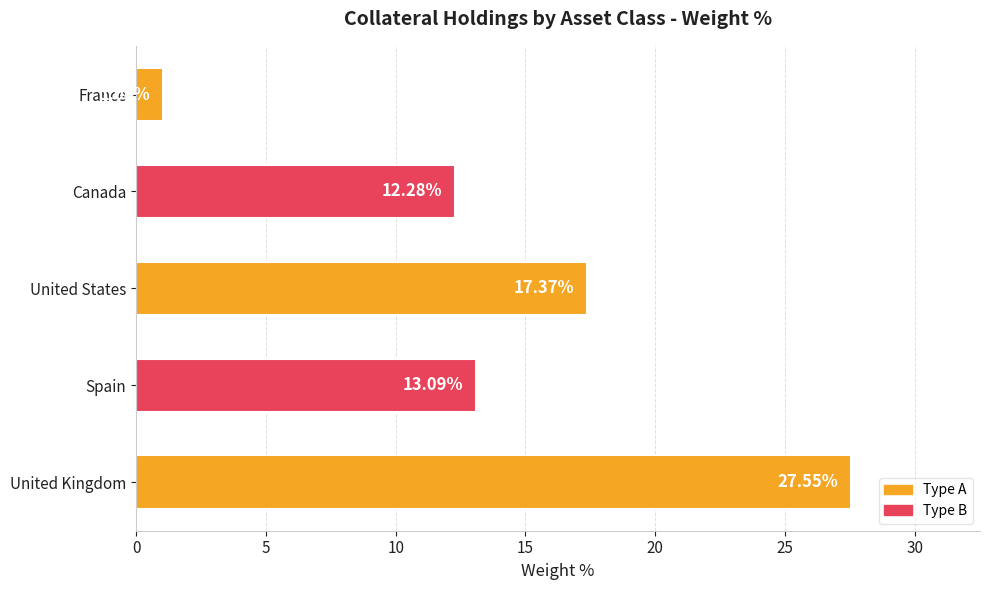

What is the maximum value shown in the chart?

27.6